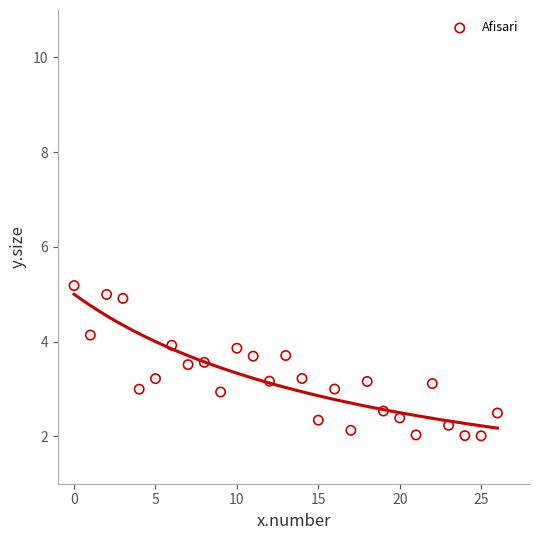

What is the range of Y values (max minus min)?

3.2